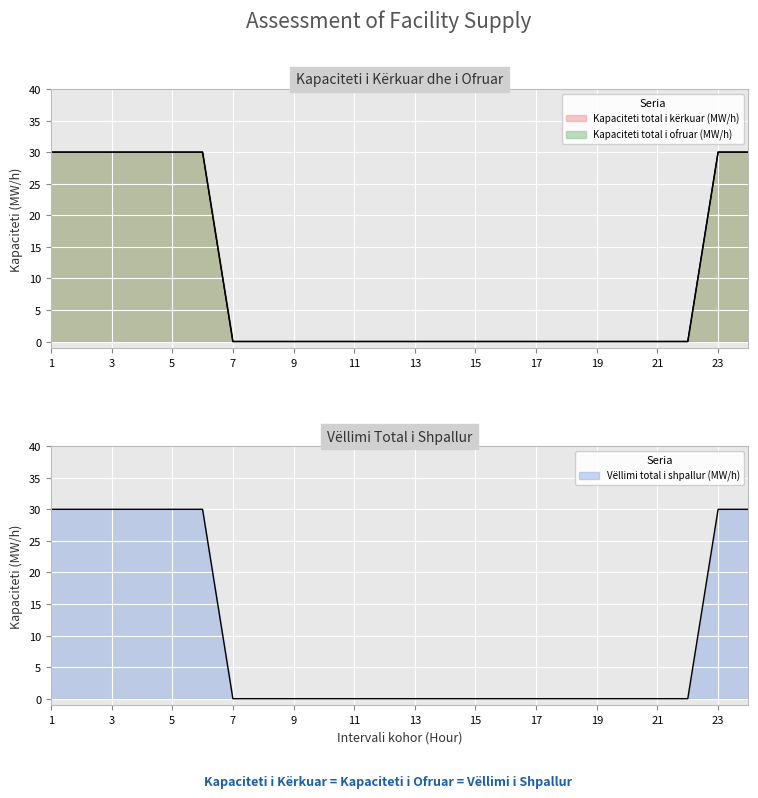

Reading left to right, transcribe all the data shown in this chart.

Kapaciteti total i kërkuar (MW/h): 30	30	30	30	30	30	0	0	0	0	0	0	0	0	0	0	0	0	0	0	0	0	30	30
Kapaciteti total i ofruar (MW/h): 30	30	30	30	30	30	0	0	0	0	0	0	0	0	0	0	0	0	0	0	0	0	30	30
Vëllimi total i shpallur (MW/h): 30	30	30	30	30	30	0	0	0	0	0	0	0	0	0	0	0	0	0	0	0	0	30	30